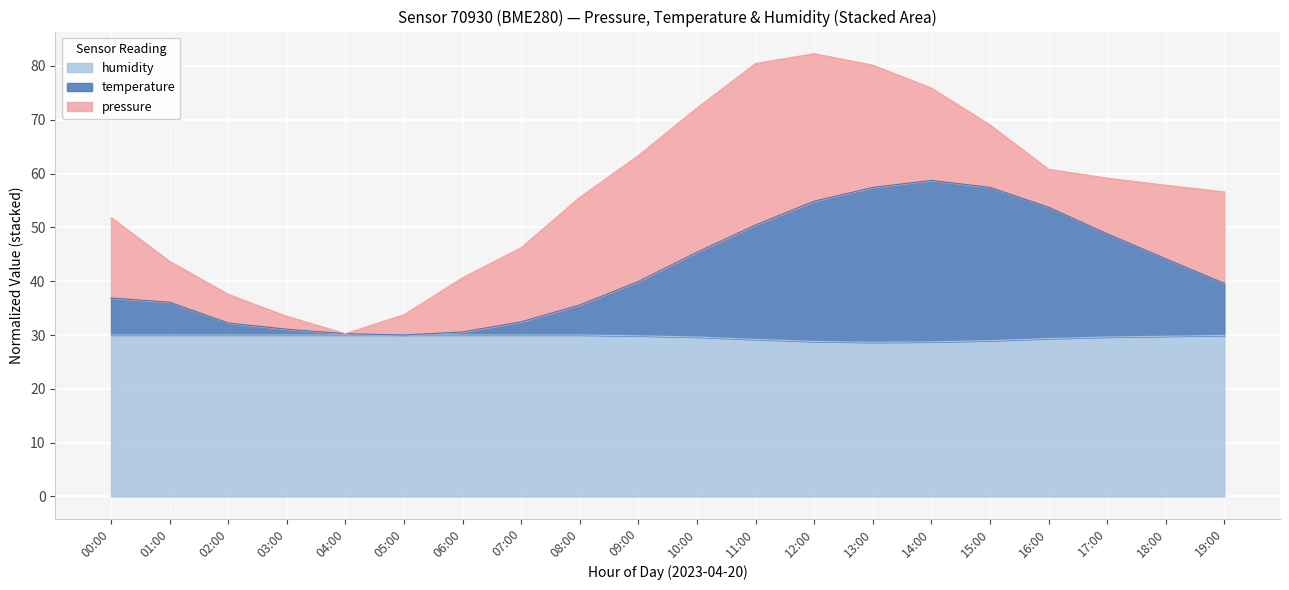

What is the average value of the humidity series?

29.6